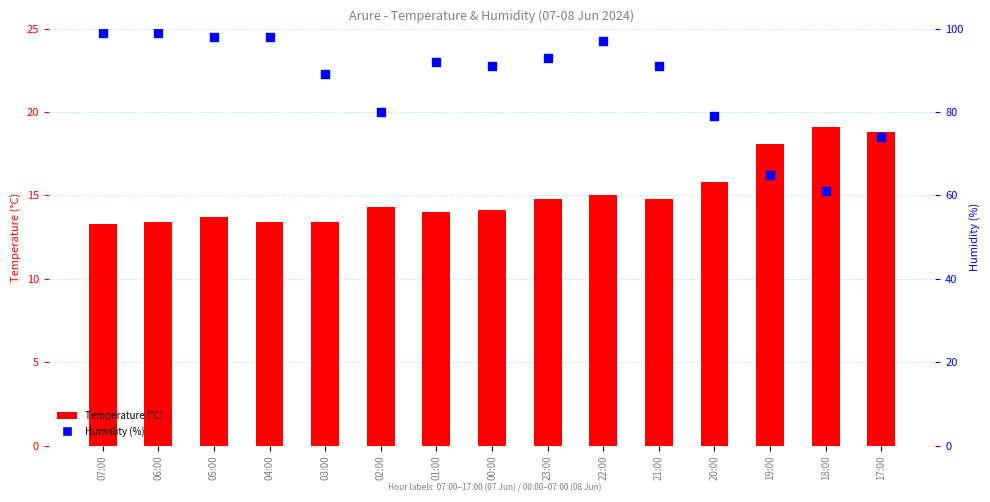

At which category is the sum across all series the highest?

06:00